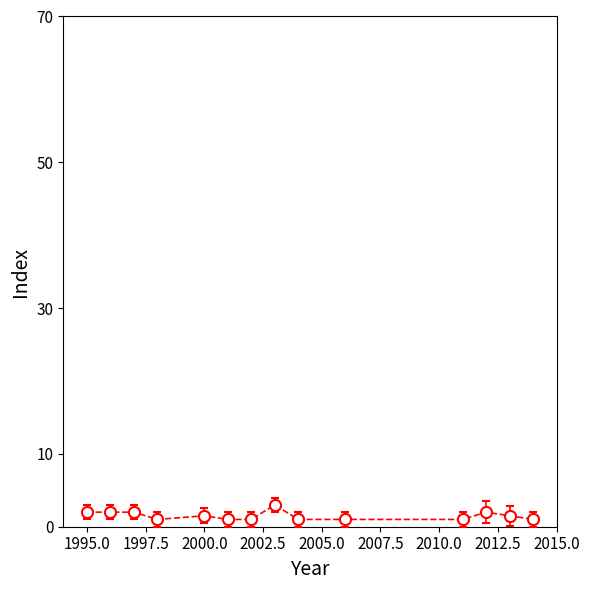

How many categories are shown in the chart?

14